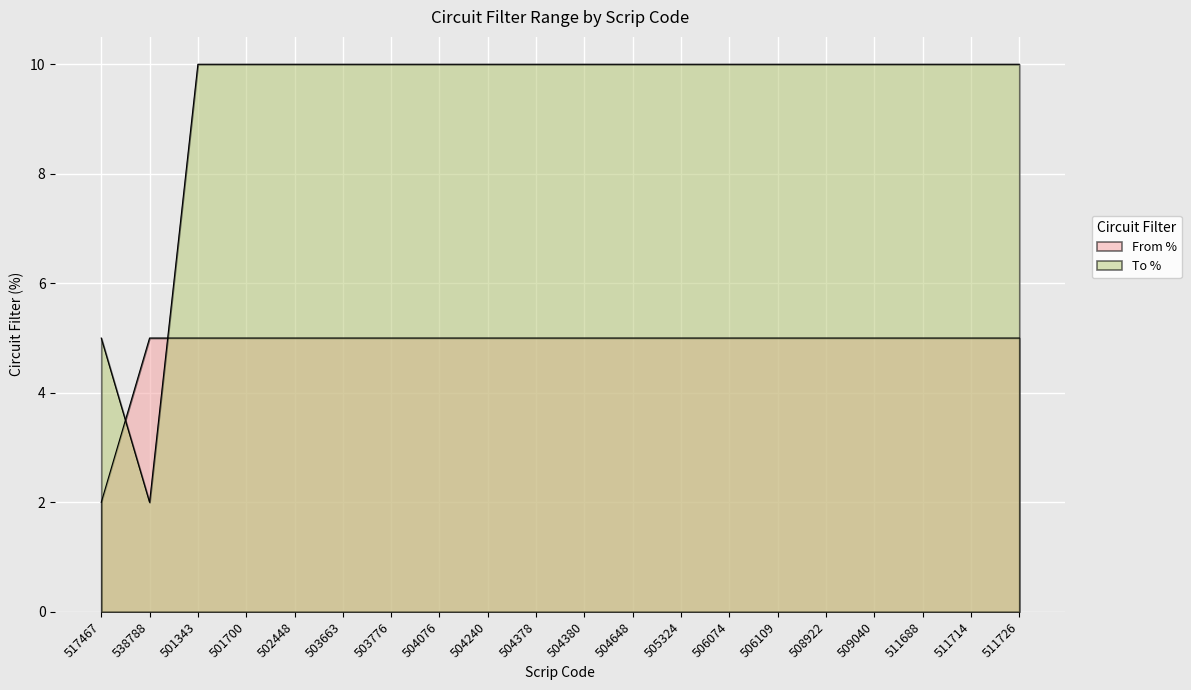

How many times do From % and To % cross each other?

2